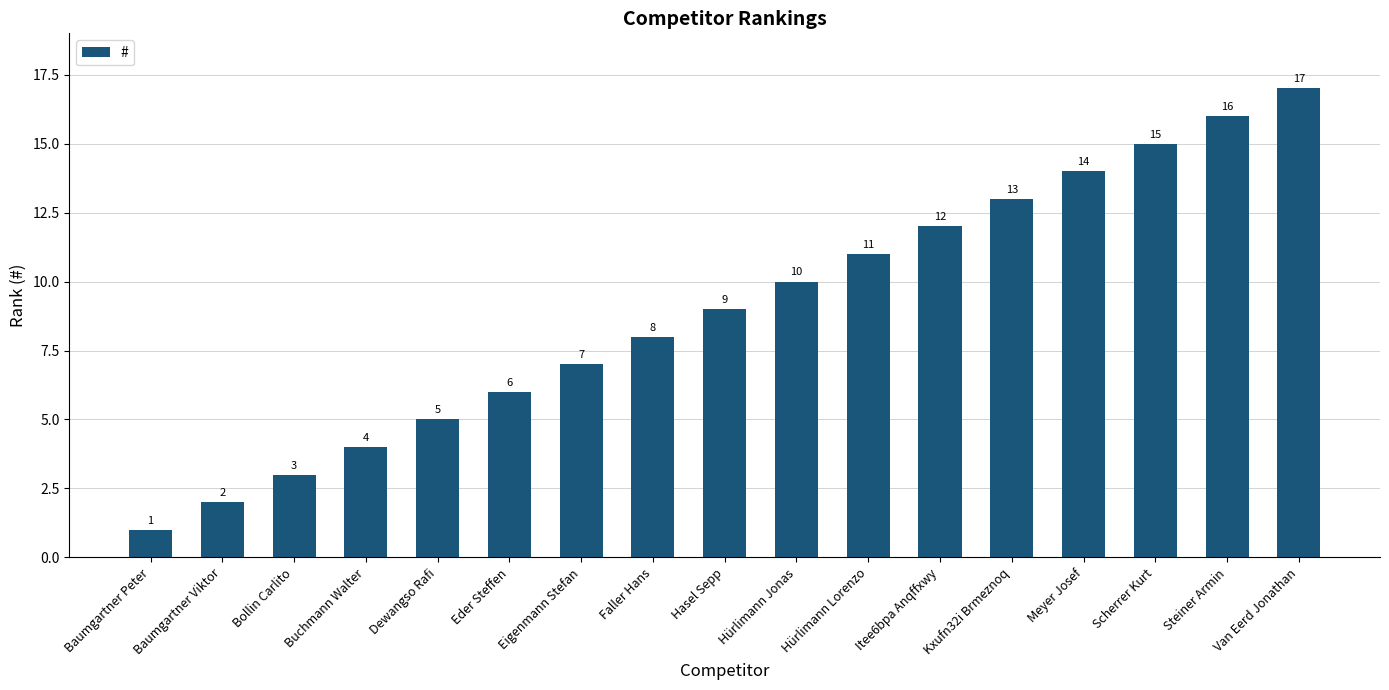

Does the chart contain any negative values?

No